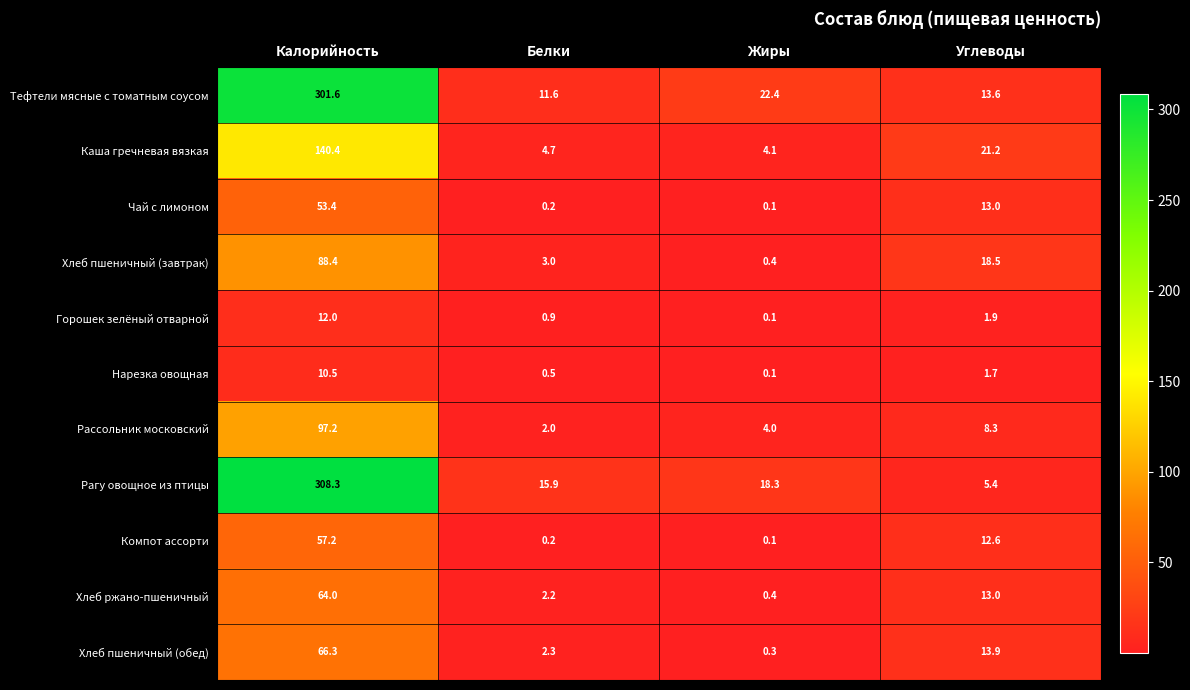

At which label does Рассольник московский reach its peak?

Калорийность